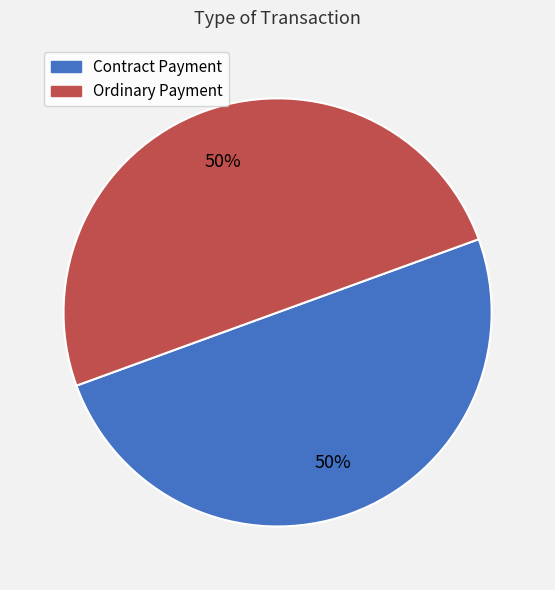

Do Ordinary Payment and Contract Payment together represent more than half of the pie?

Yes